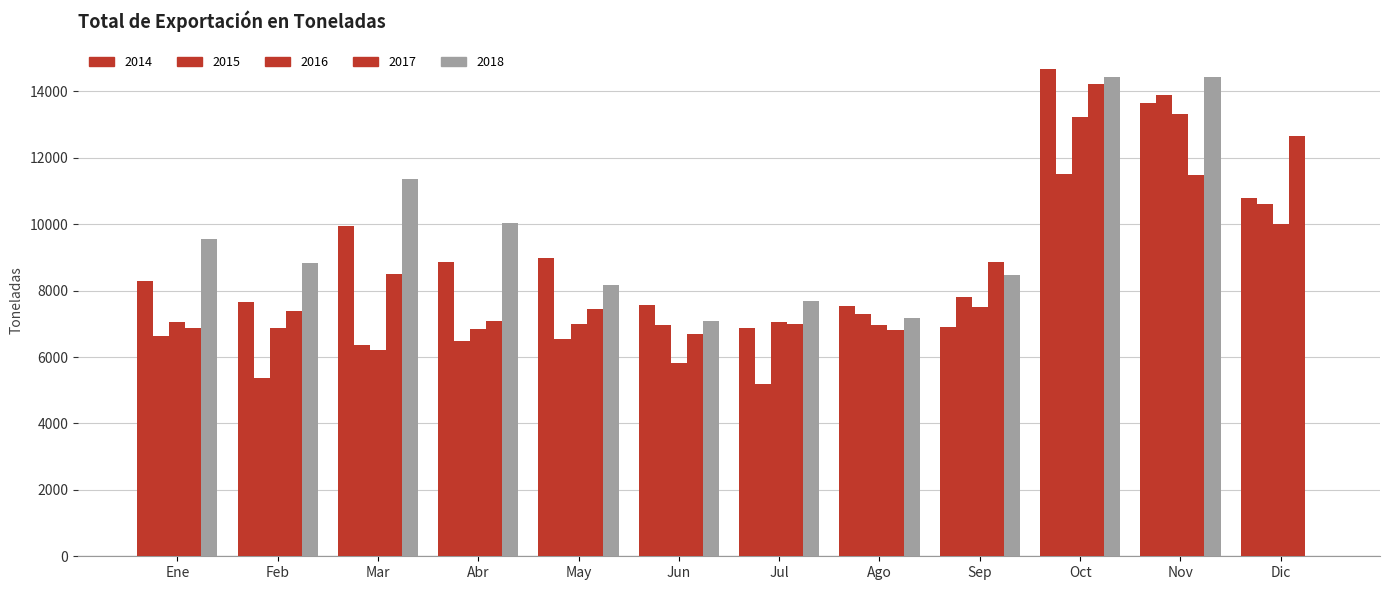

How many series are shown in this chart?

5